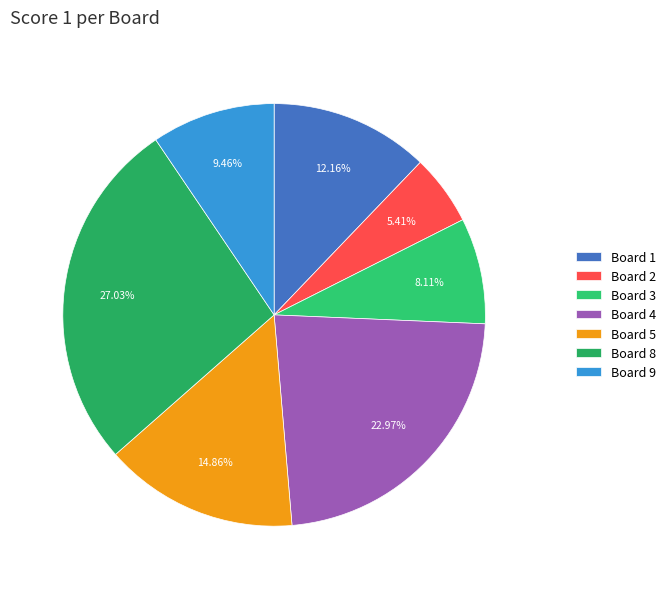

Rank the categories by value from lowest to highest.

Board 2, Board 3, Board 9, Board 1, Board 5, Board 4, Board 8